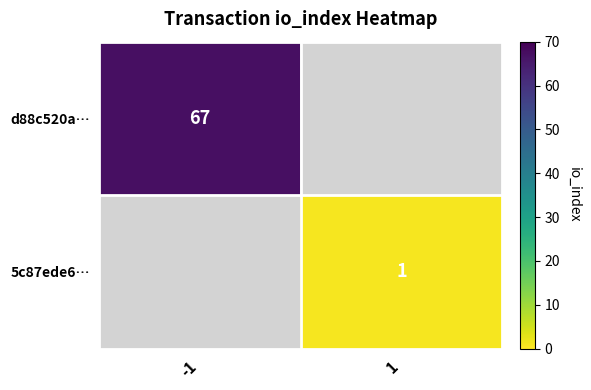

Is it true that d88c520a… equals 67 at -1?

True